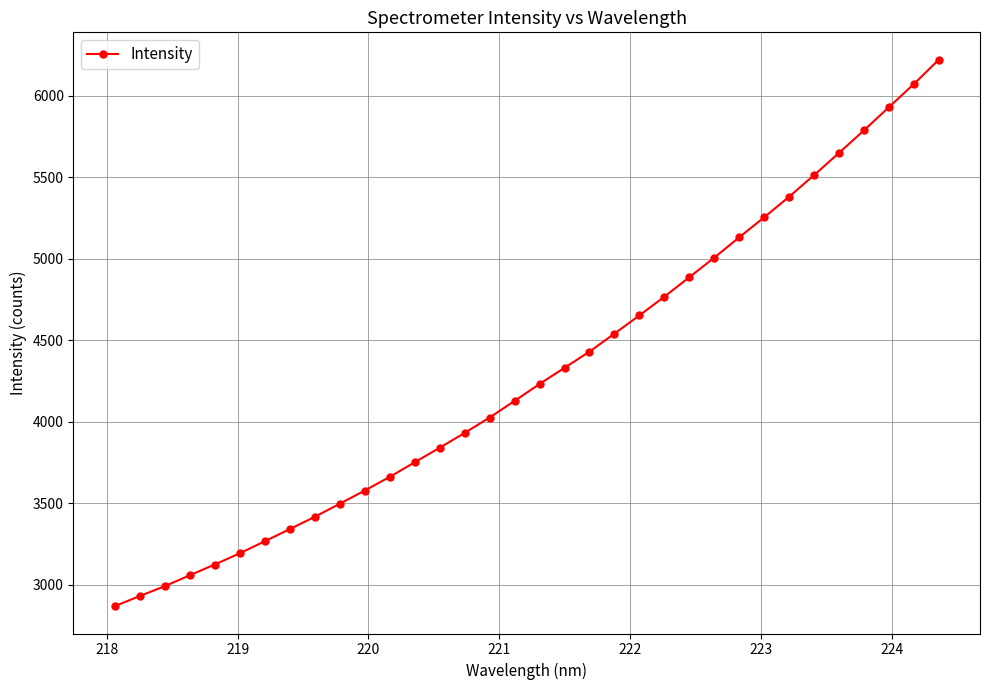

What is the smallest value displayed?

2868.4